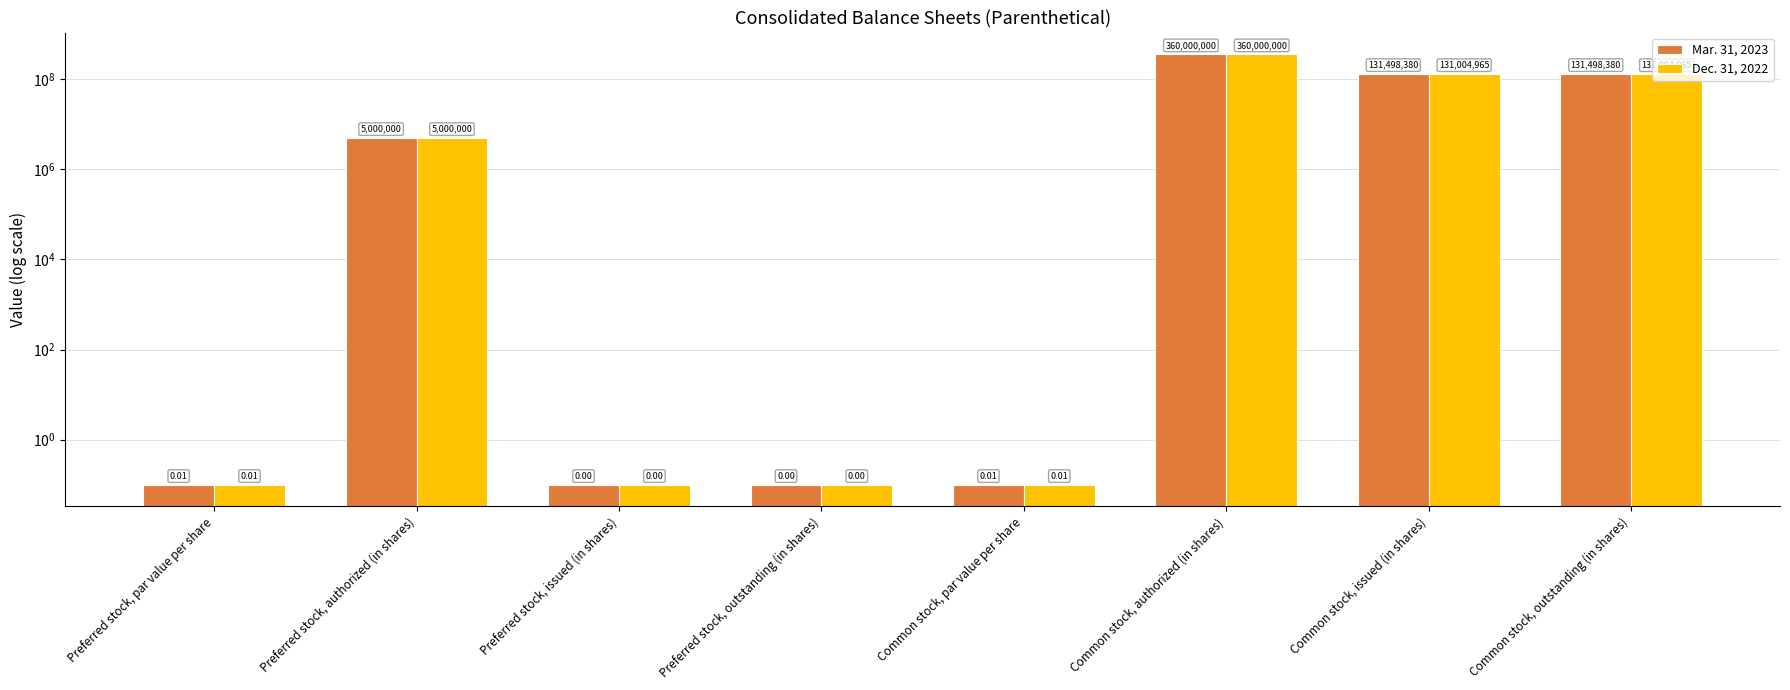

How many bars are there in each group?

2